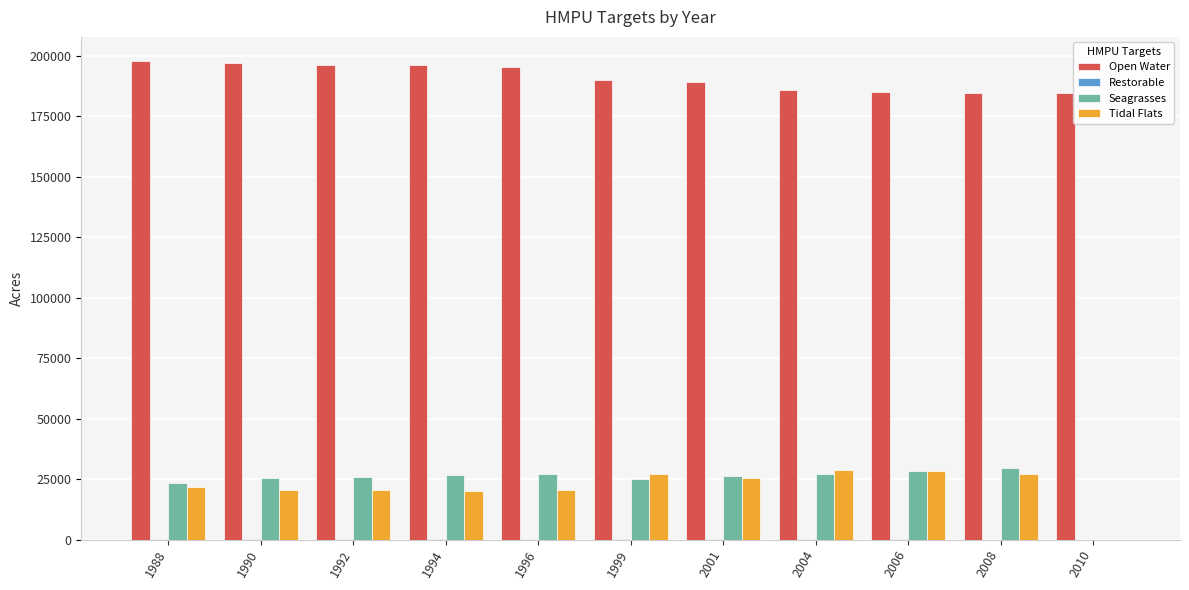

Is the value of Seagrasses at 2010 greater than the value of Tidal Flats at 2004?

No